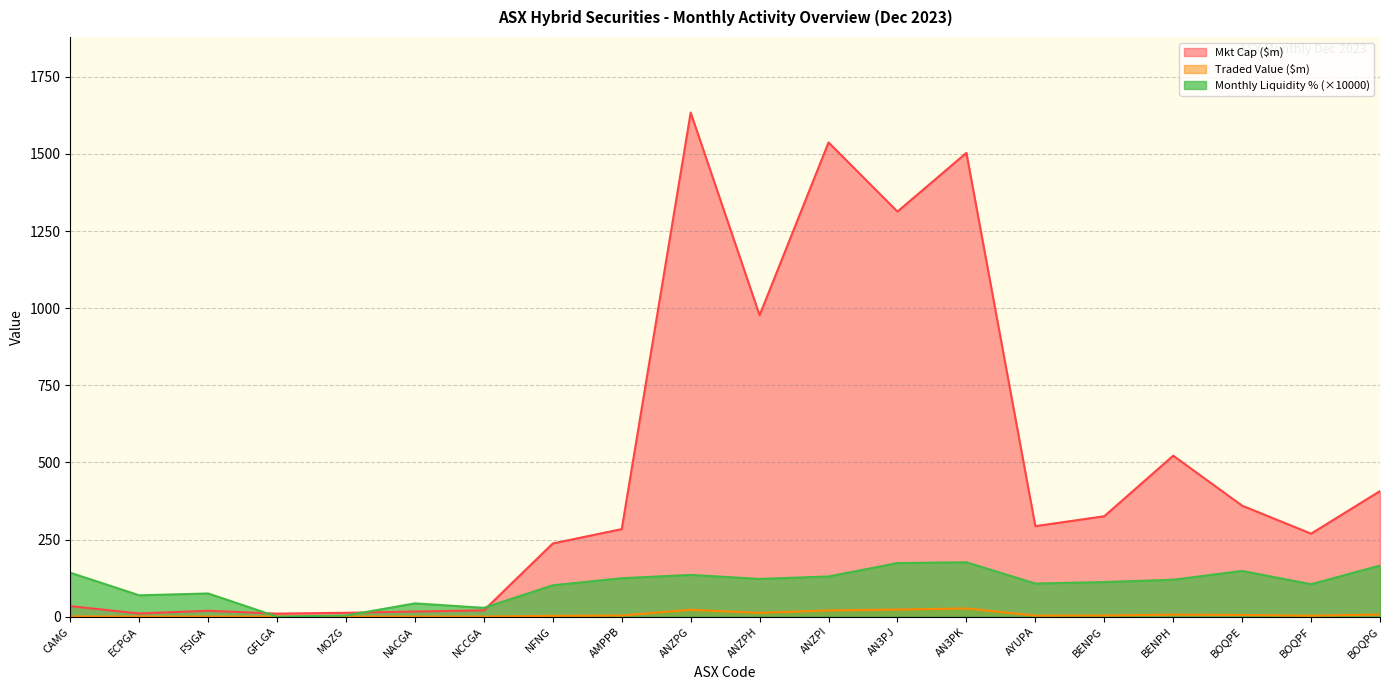

Which series changed the most between AMPPB and AN3PK?

Mkt Cap ($m)